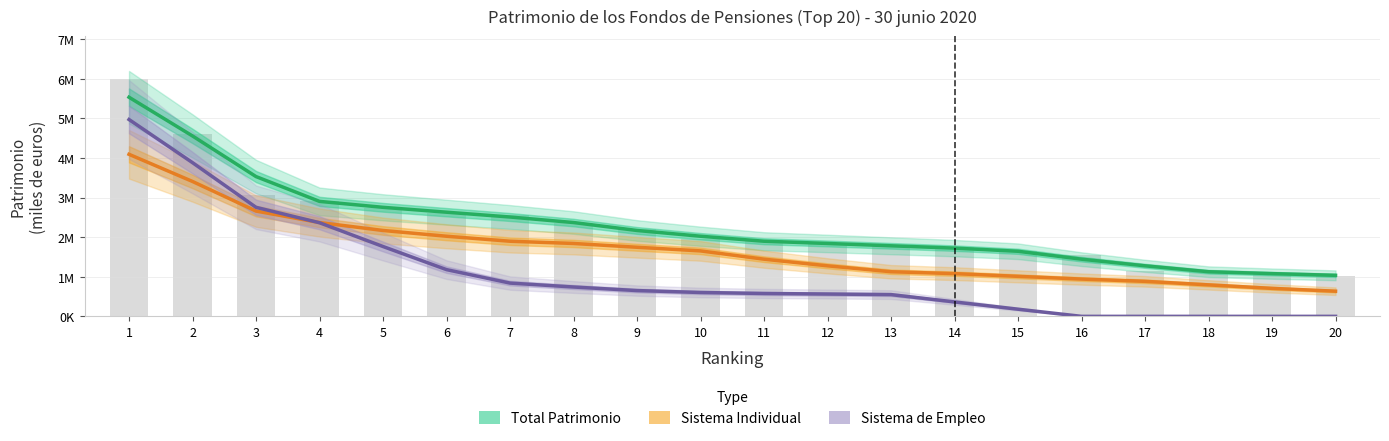

Which label corresponds to the largest value in the chart?

1